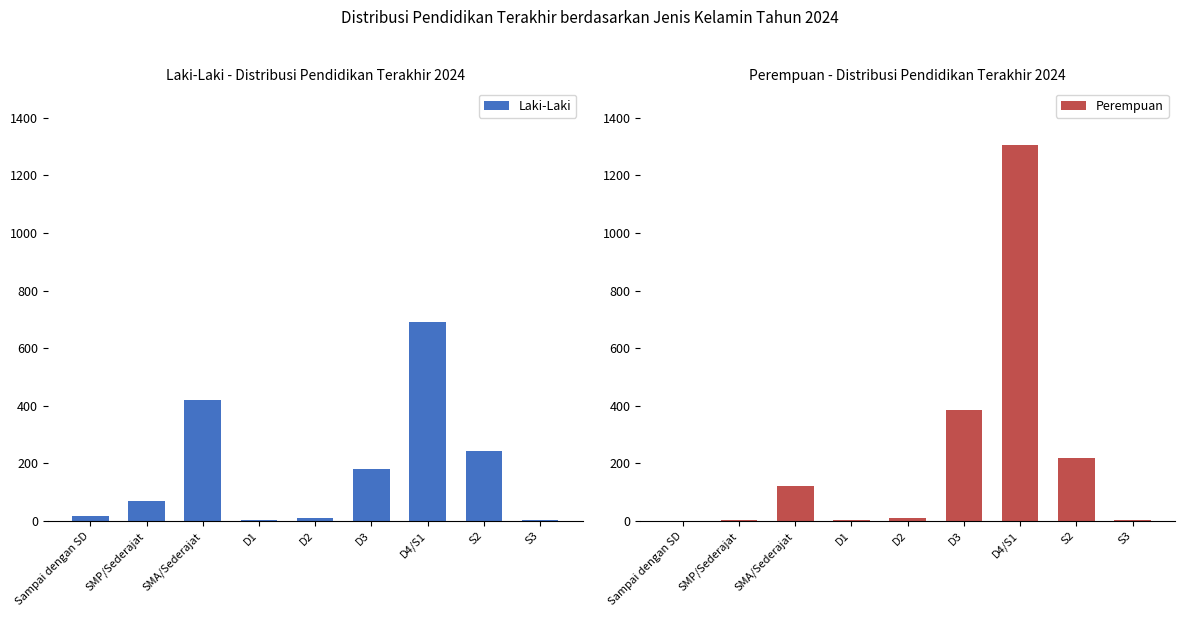

What is the sum of all Laki-Laki values?

1639